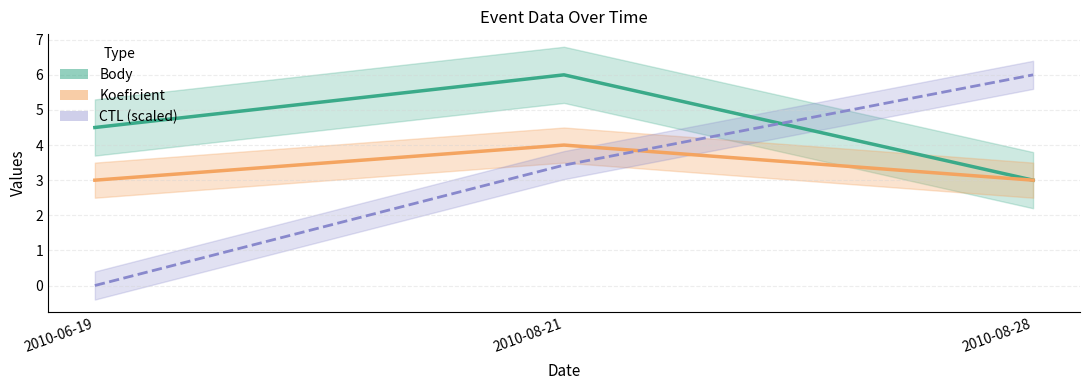

What is the value of the Body point at the 3rd from the left?

3.0